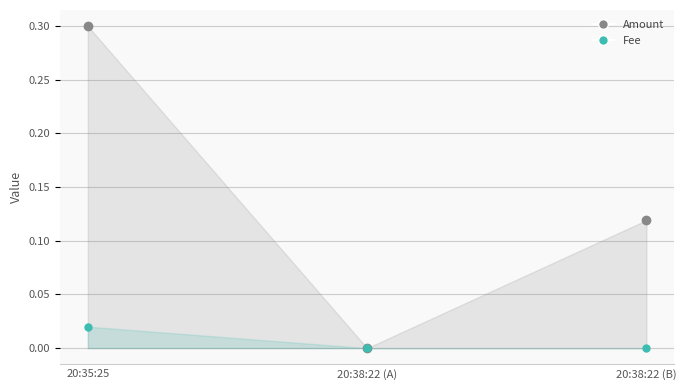

At how many categories does at least one series exceed 0?

2